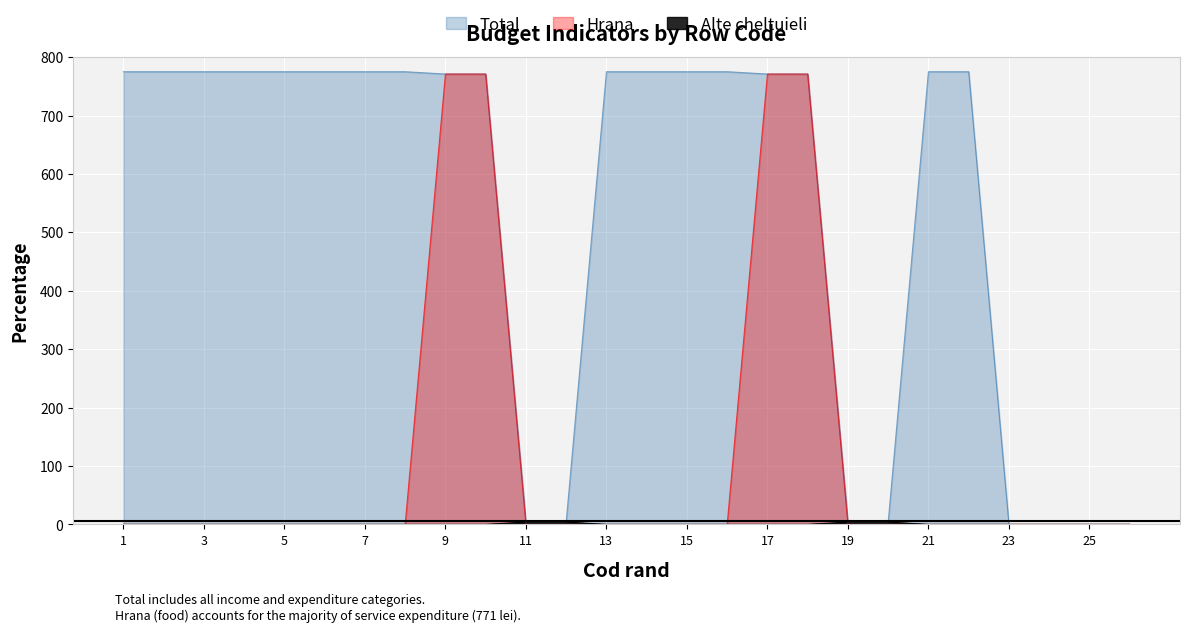

Is the value of Alte cheltuieli at 9 greater than the value of Total at 24?

No